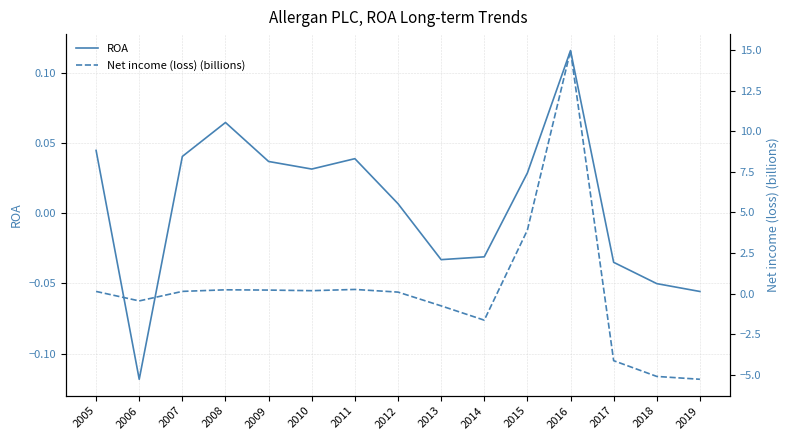

At which label does ROA reach its peak?

2016